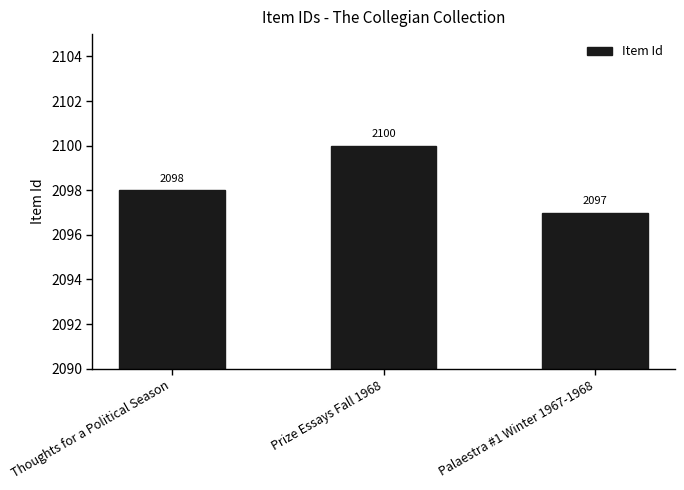

What is the ratio of the value at Palaestra #1 Winter 1967-1968 to the value at Prize Essays Fall 1968?

1.0